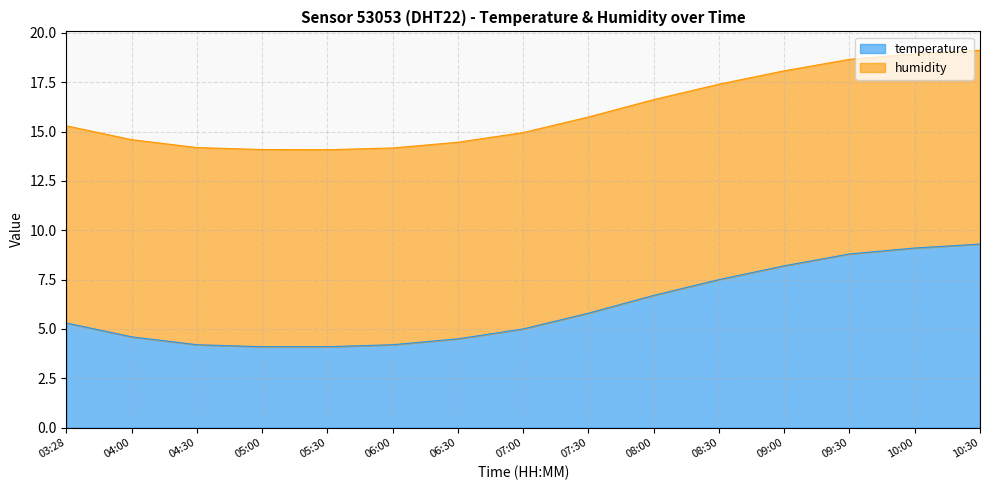

How many data points are above 5?

8